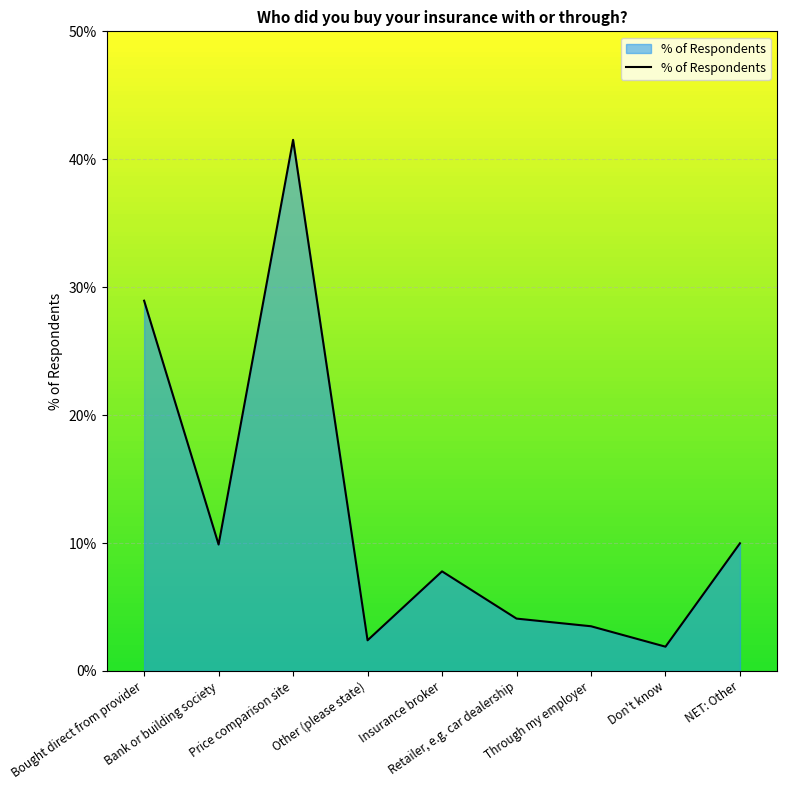

What is the greatest value displayed?

41.5